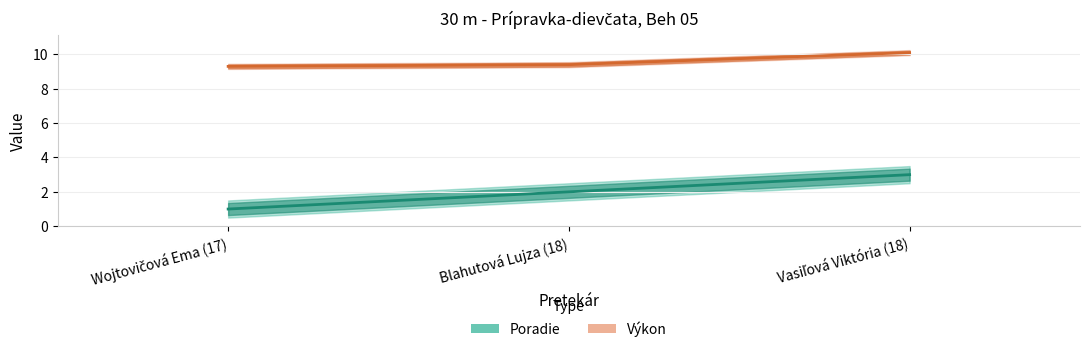

What is the average value of the Výkon series?

9.6